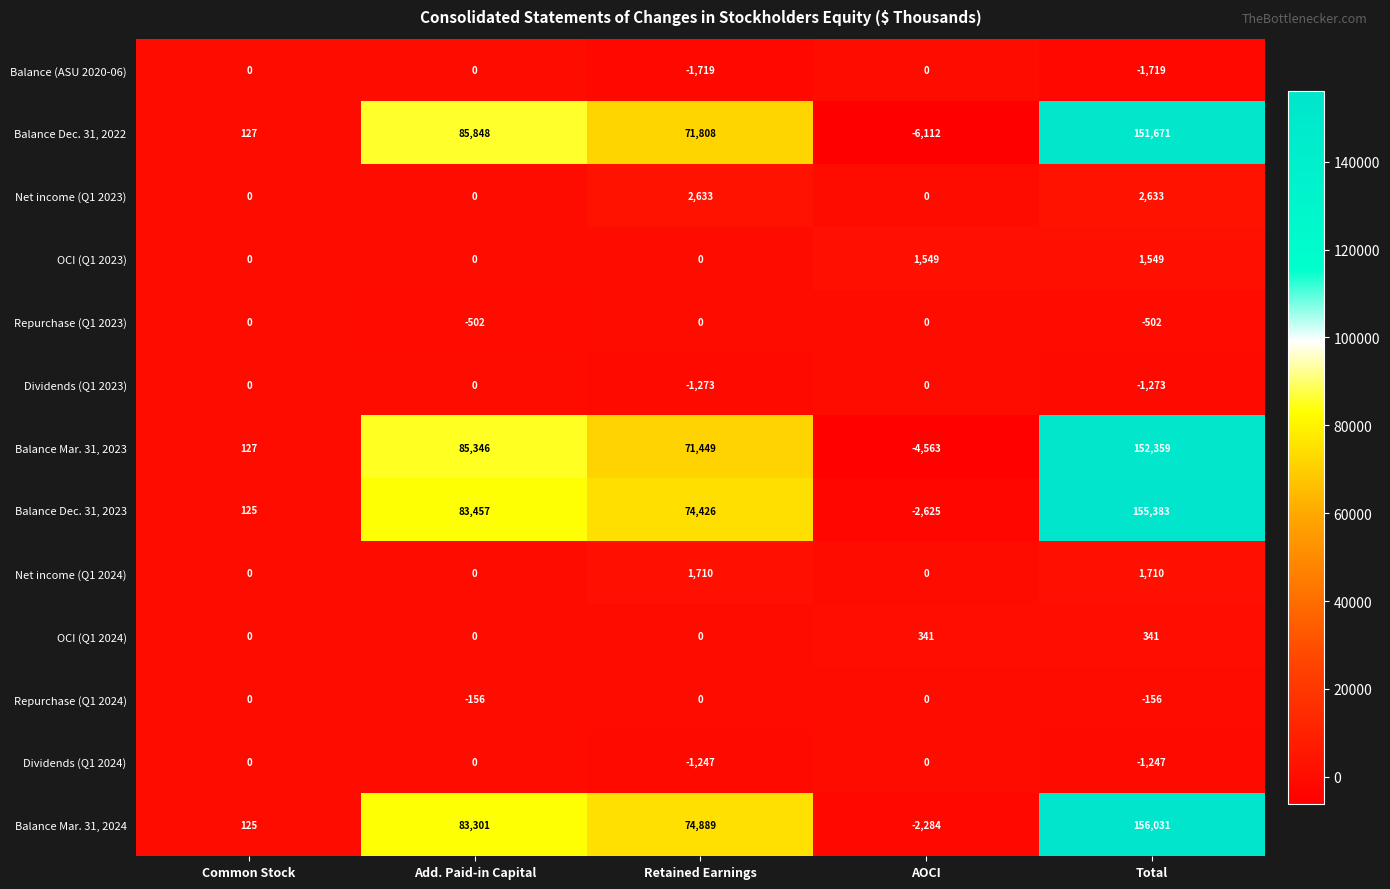

What is the greatest value displayed?

156031